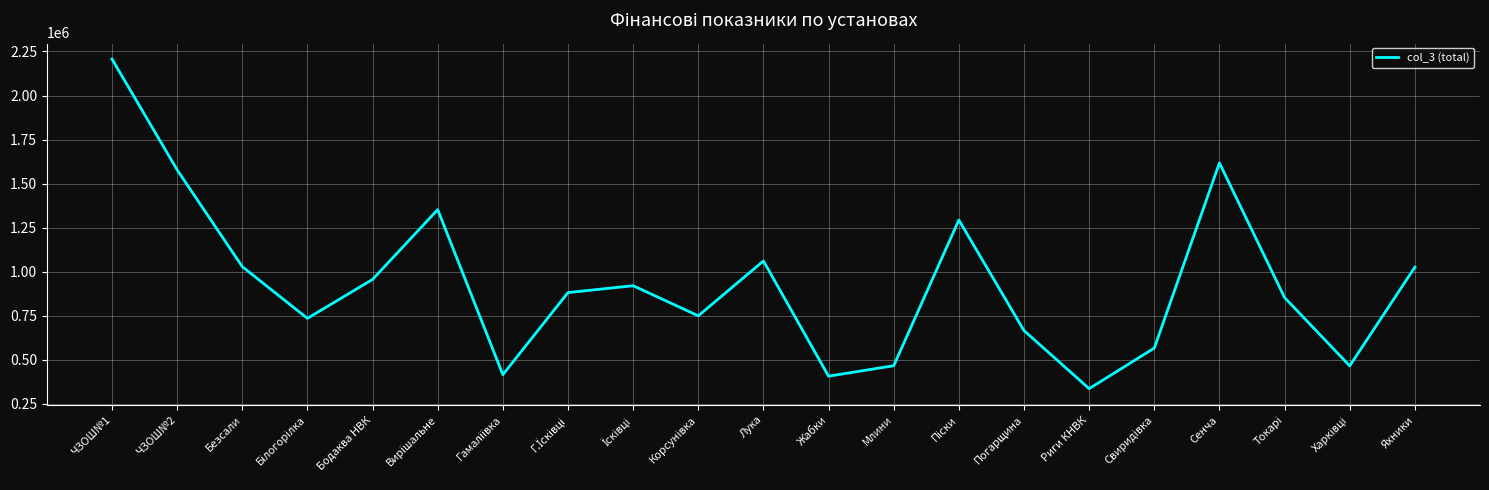

Read the value at Жабки.

407764.8